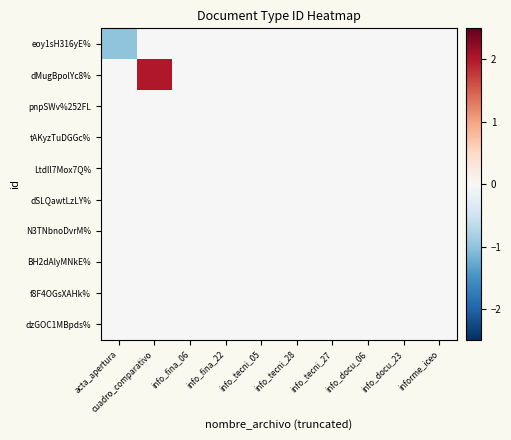

At how many categories does at least one series exceed 0?

1